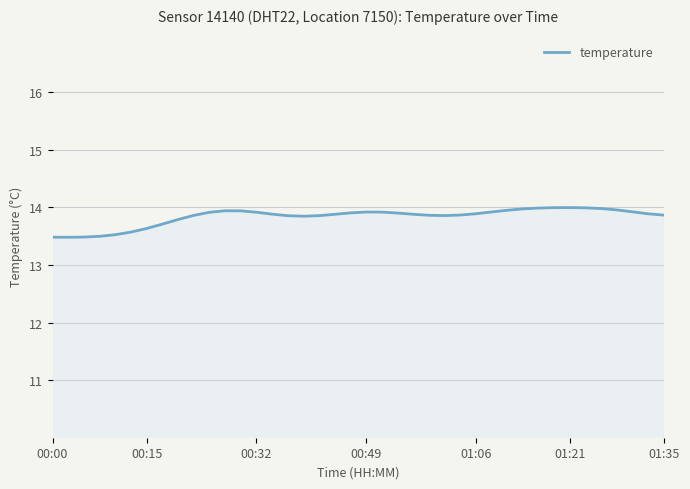

What is the greatest value displayed?

14.0